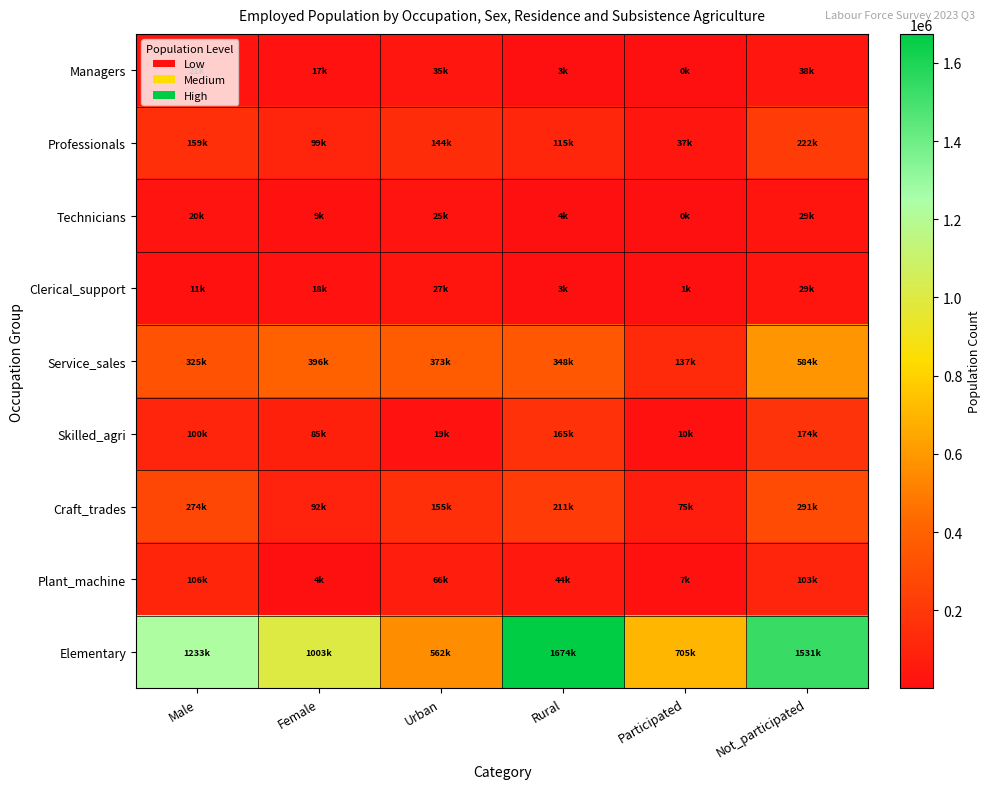

Which series has the largest range (max minus min)?

Elementary